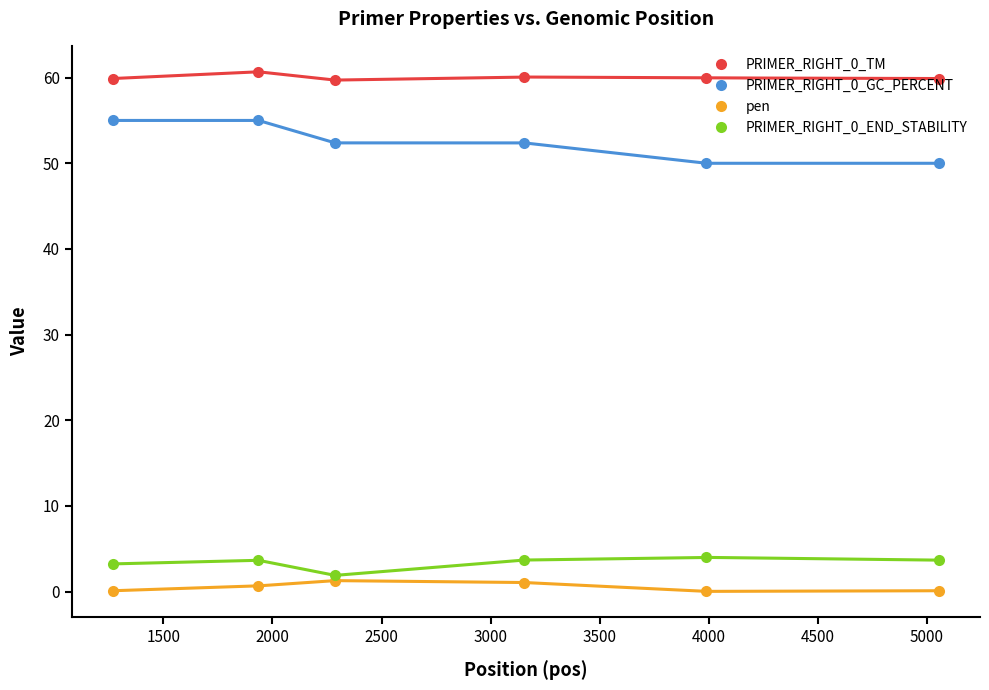

Count the PRIMER_RIGHT_0_END_STABILITY values in the range 3 to 4.

5